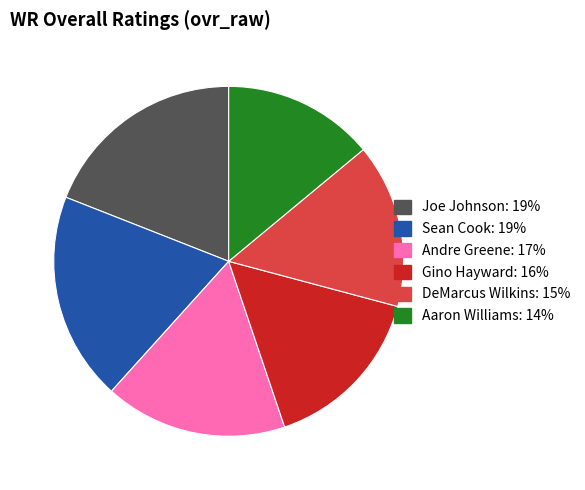

Between DeMarcus Wilkins and Sean Cook, which is larger?

Sean Cook